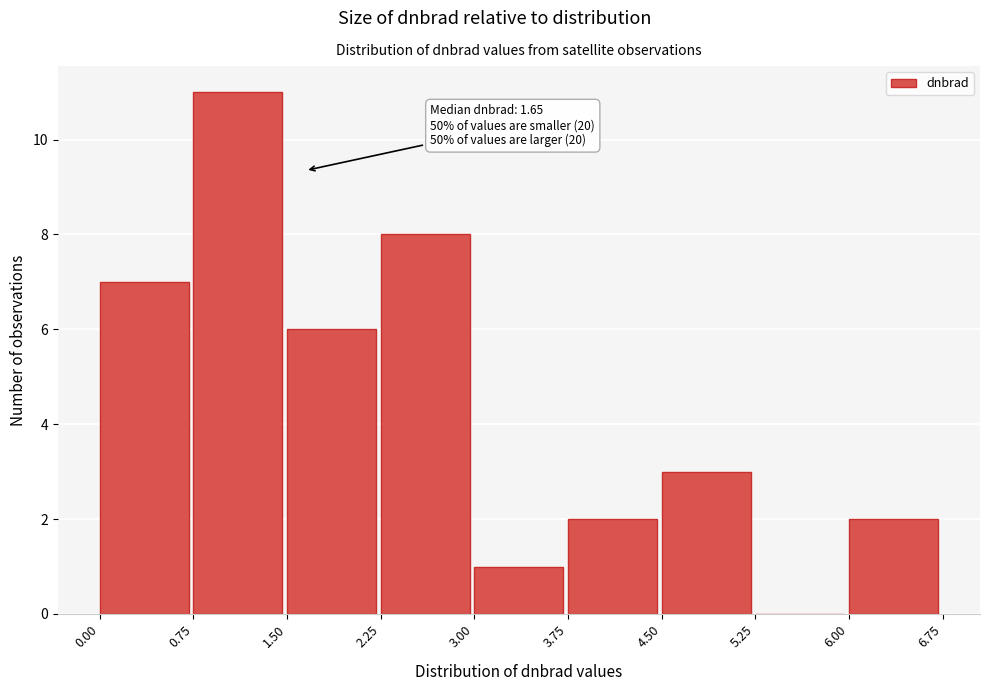

Over which range of the x-axis is the bar tallest?

0.75 to 1.50